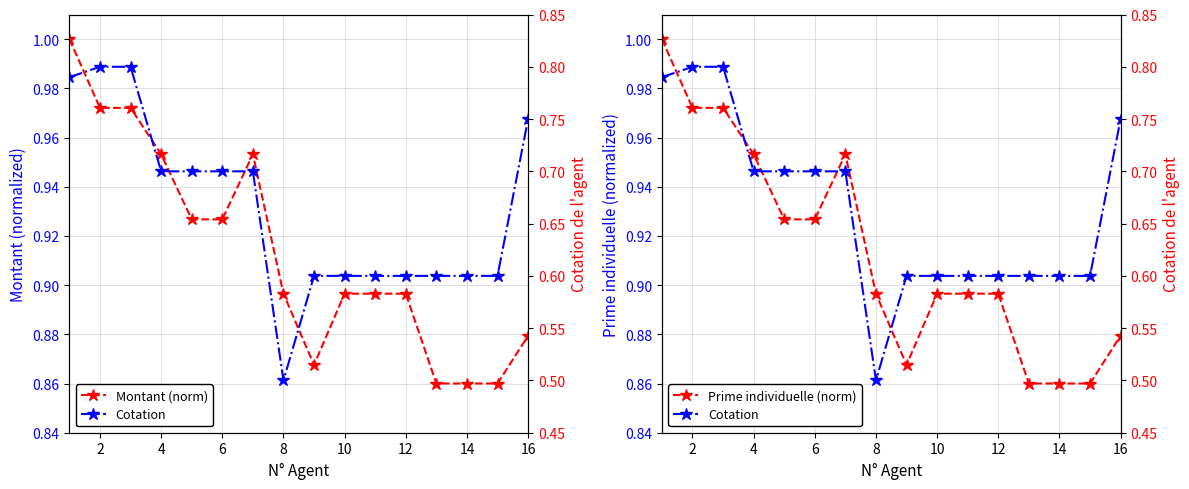

What is the minimum value for Prime individuelle (norm)?

0.9